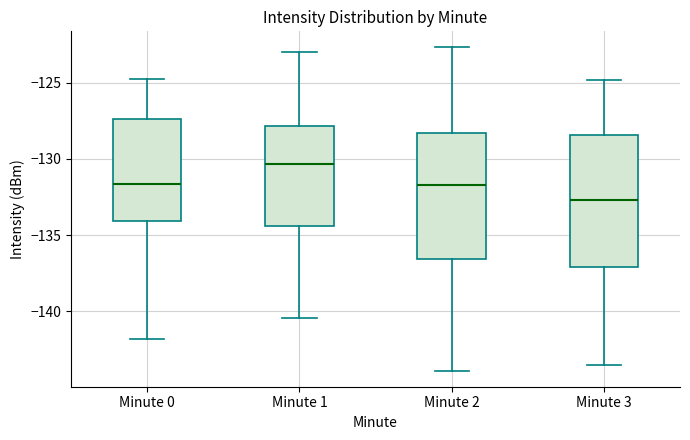

Which box has the highest median line?

Minute 1